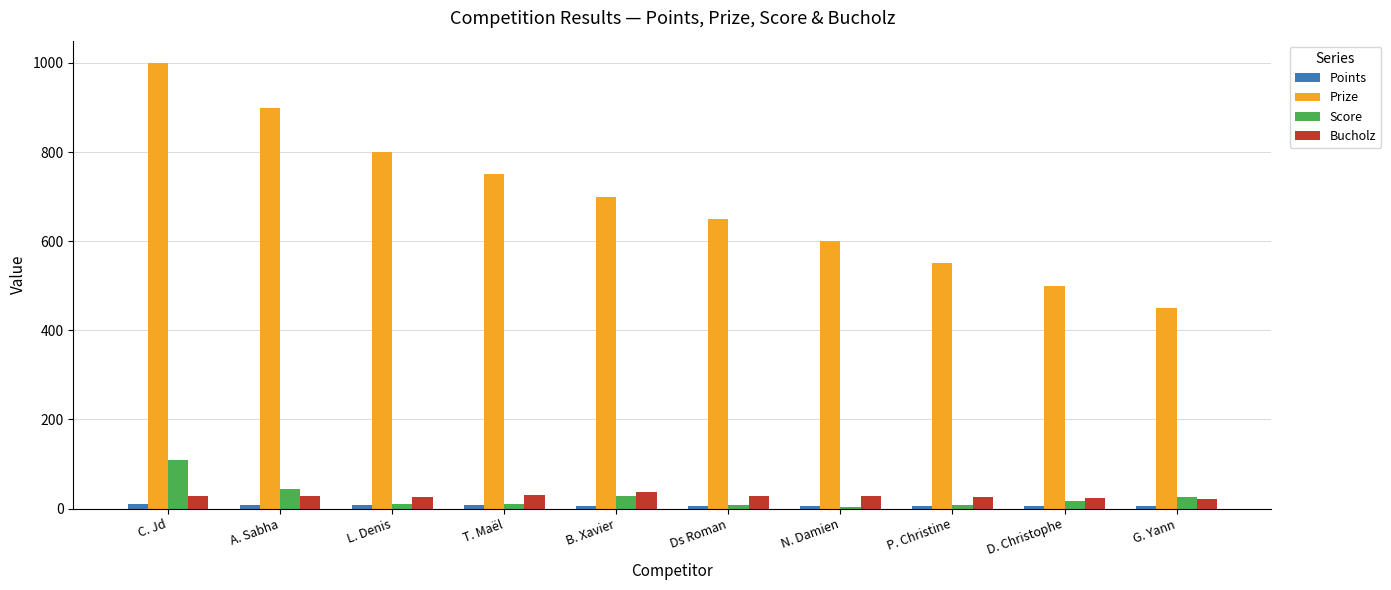

How many groups of bars are there?

10